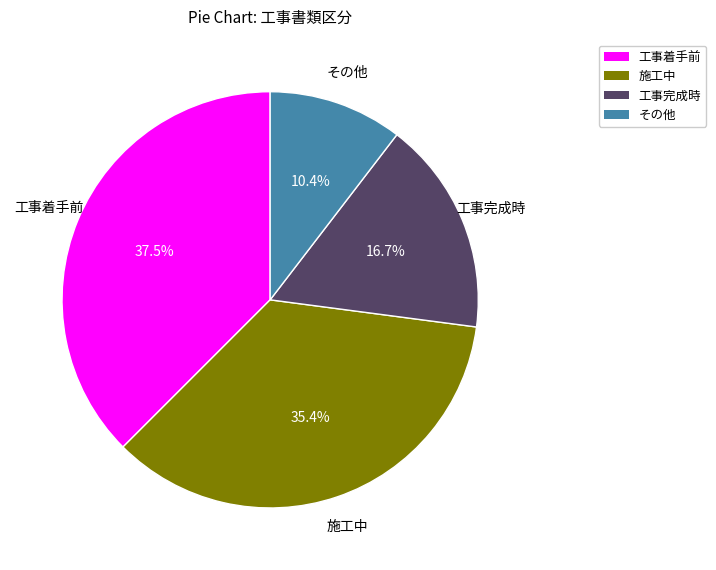

Approximately how many times larger is the value at 施工中 compared to その他?

3.4